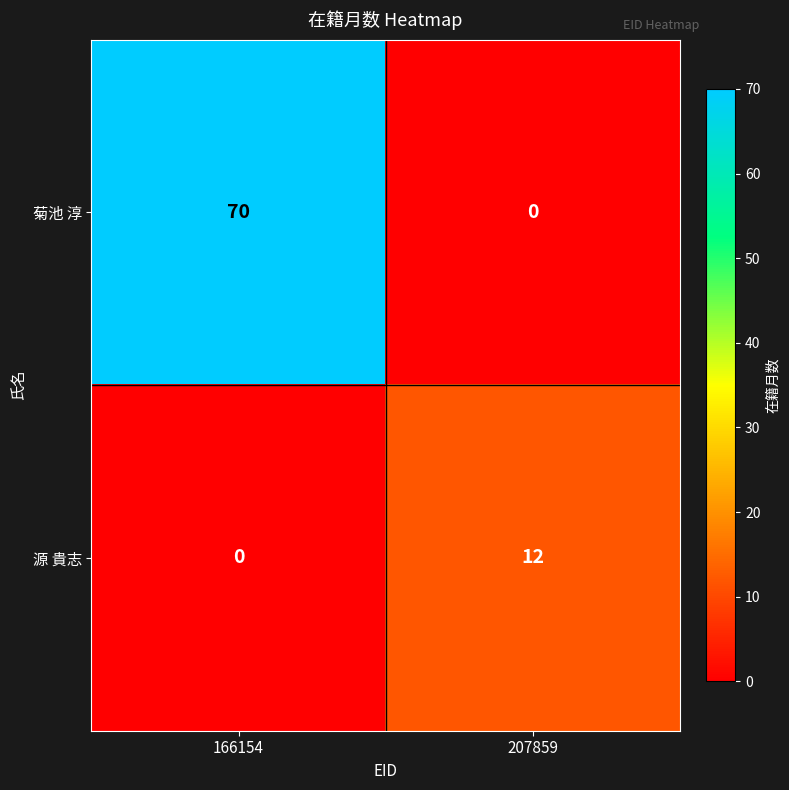

At which label does 源 貴志 reach its minimum?

166154